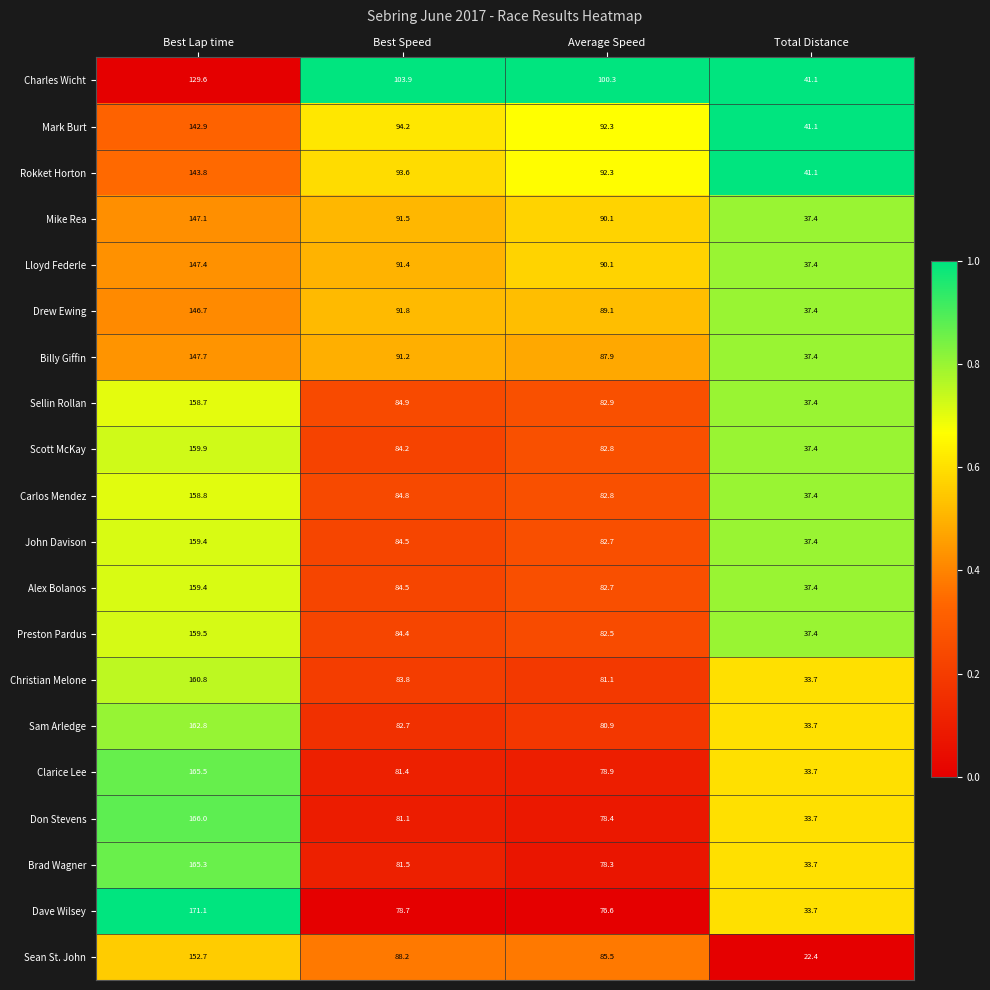

Where does the Carlos Mendez series first go above 84?

Best Lap time